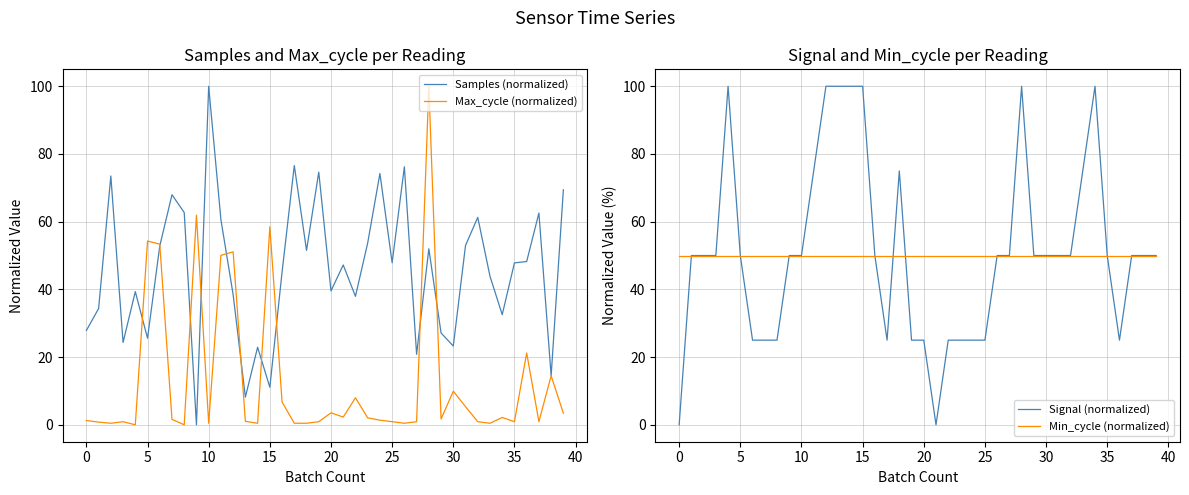

Which series has the largest total across all categories?

Signal (normalized)